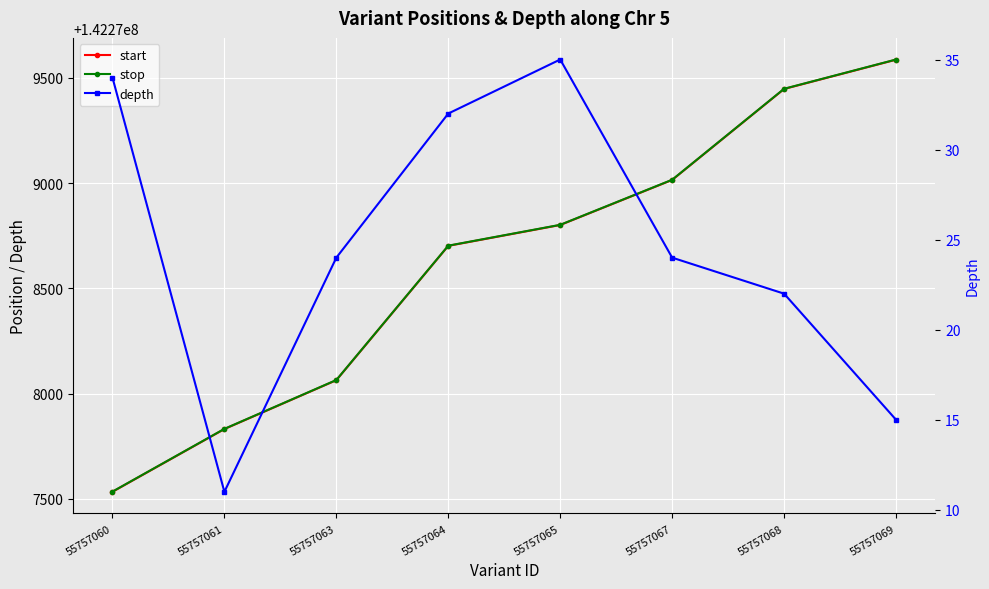

At which category does the chart reach its peak across all series?

55757069